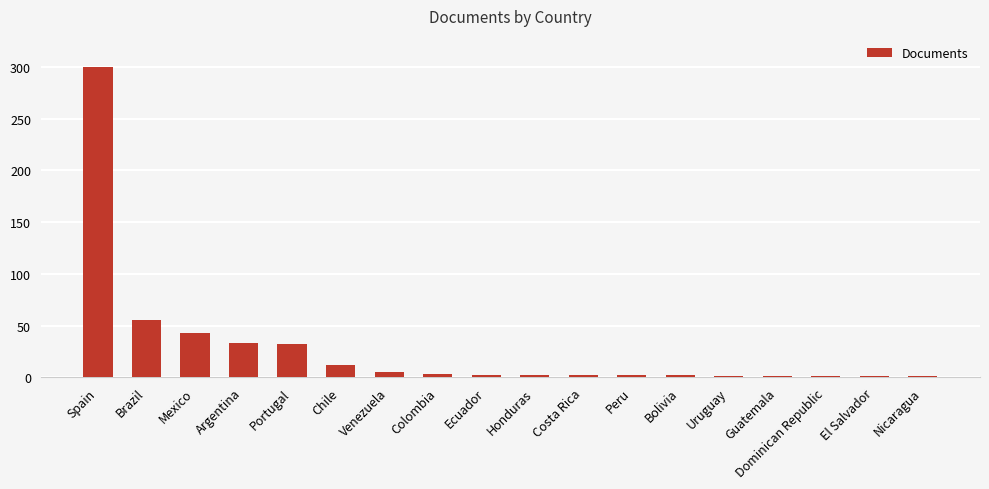

True or false: the data shows 156 at Spain.

False